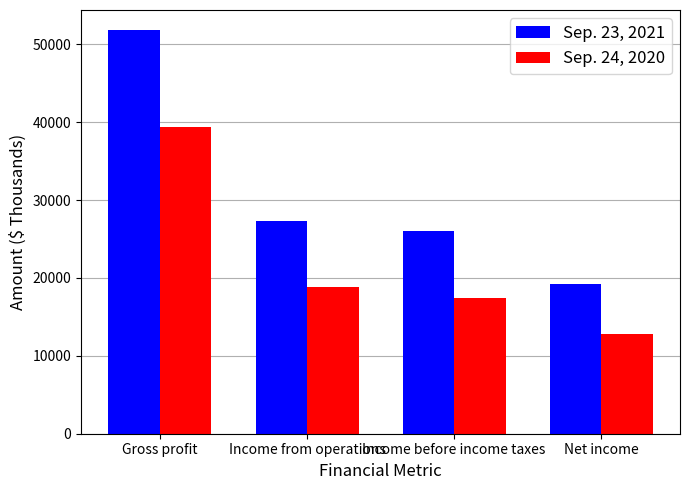

The value of Sep. 24, 2020 at Income from operations is 8420. True or false?

False